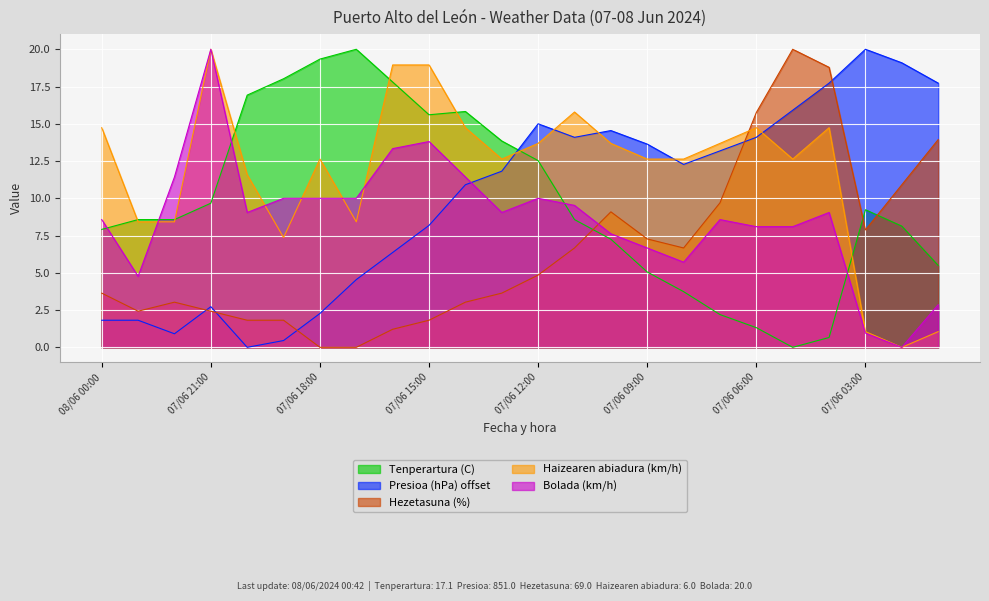

How many interior local peaks does the Presioa (hPa) offset series have?

4